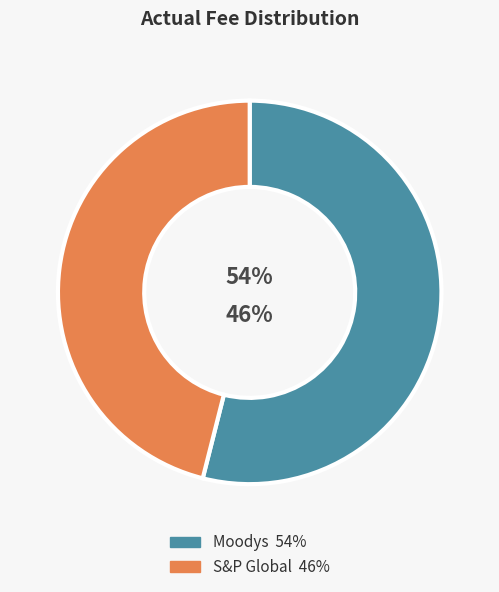

To the nearest percent, what percentage of the pie is Moodys?

54%